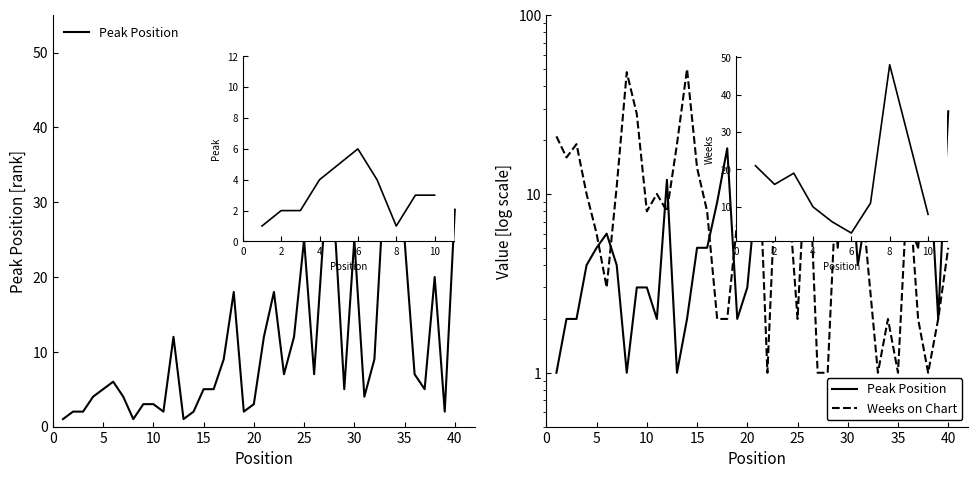

Which series has the largest total across all categories?

Weeks on Chart